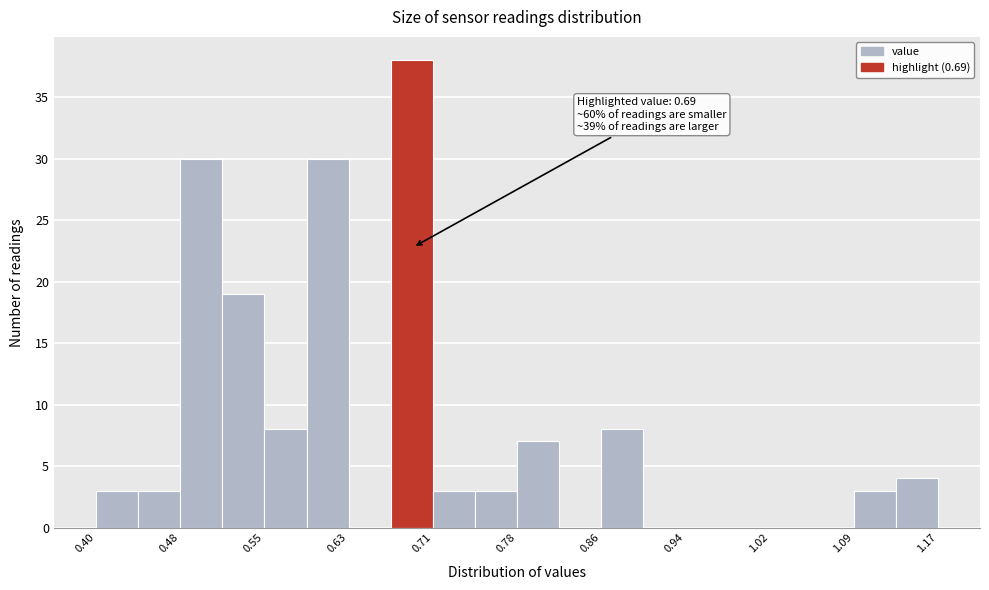

Read against the x-axis, roughly where is the centre of the tallest bar?

0.69